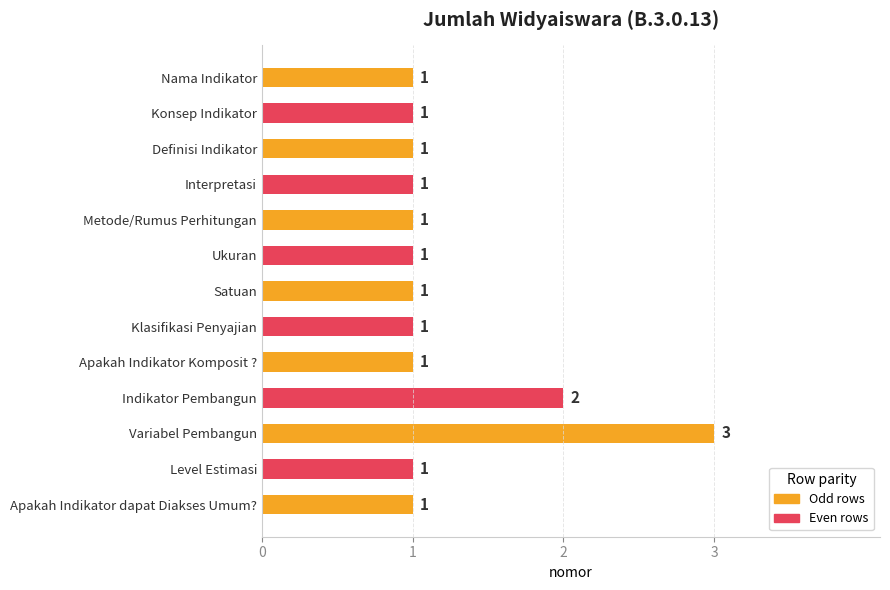

What is the ratio of the value at Definisi Indikator to the value at Metode/Rumus Perhitungan?

1.0